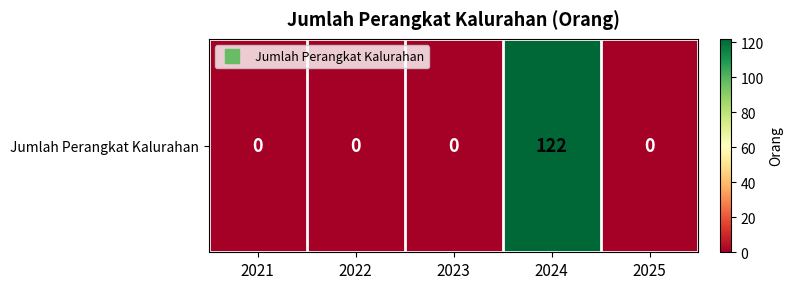

The chart shows a value of 71 at 2021. True or false?

False